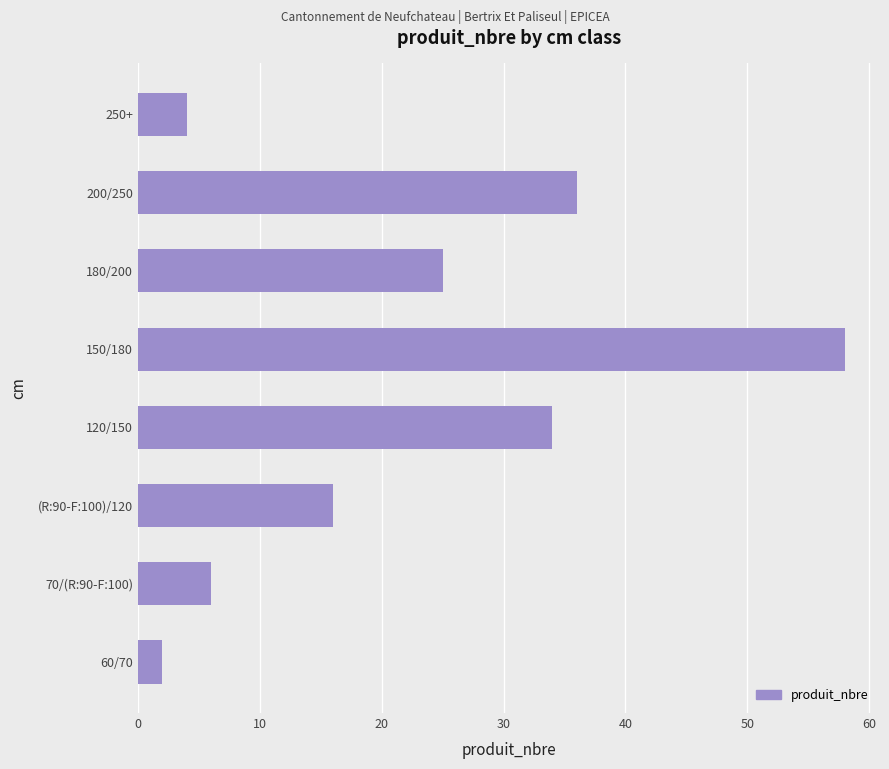

How many data points does each series have?

8